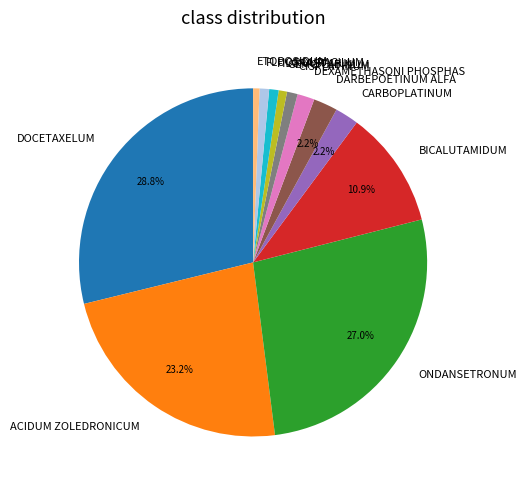

Approximately how many times larger is the value at CARBOPLATINUM compared to GEMCITABINUM?

2.8